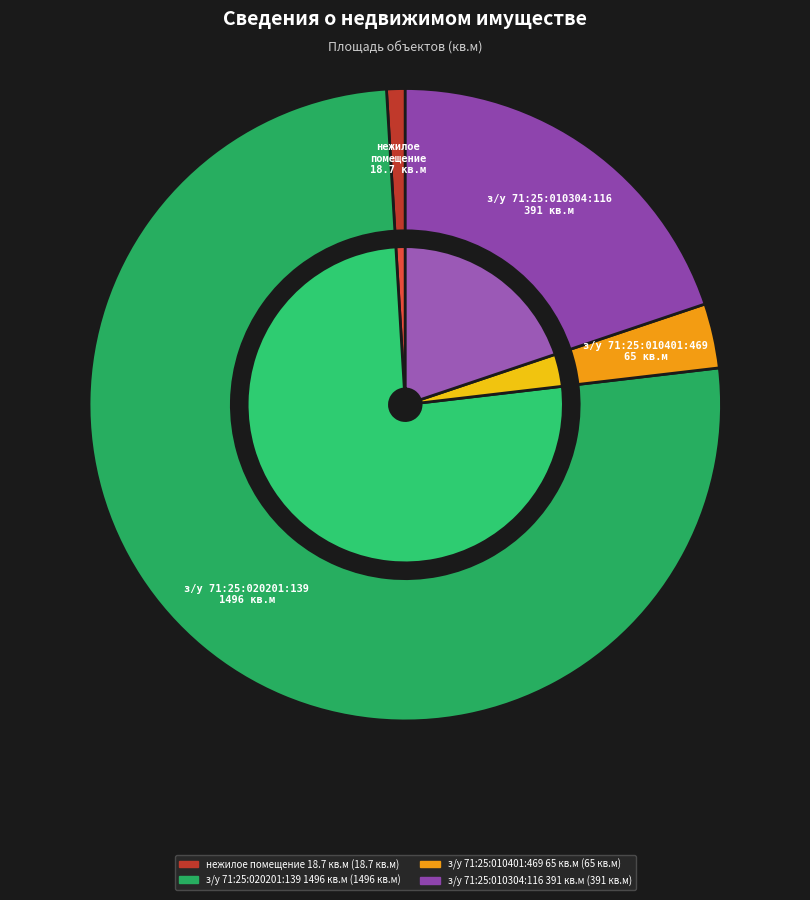

How many slices are in this pie chart?

4